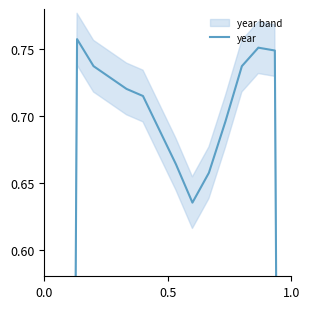

How many interior local valleys (lower than both neighbors) does the data have?

1